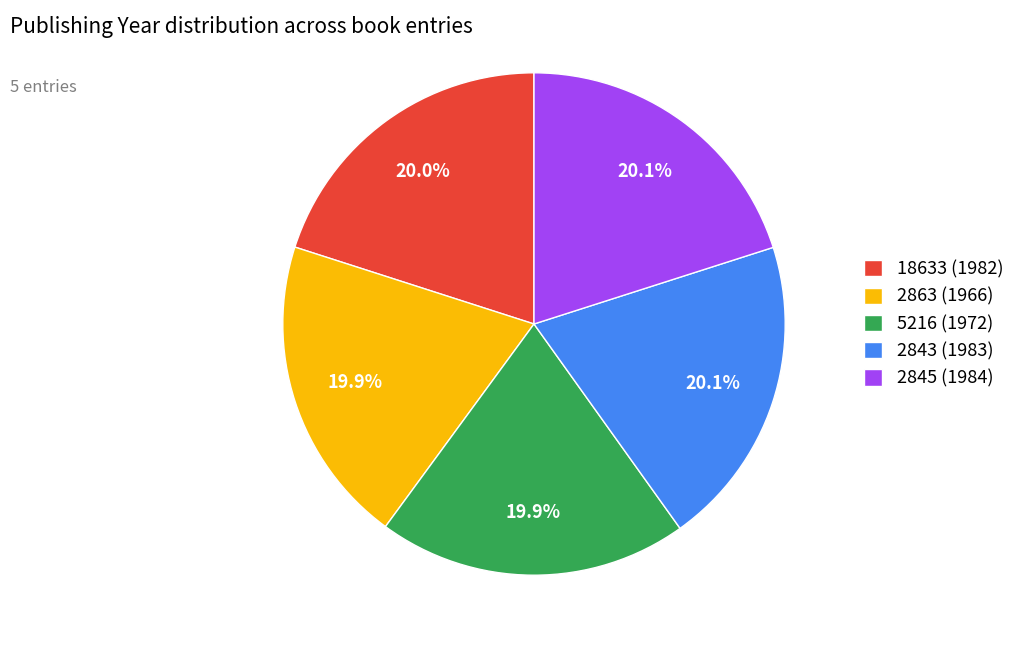

Is it true that 2843 (1983) is 20% of the pie?

True